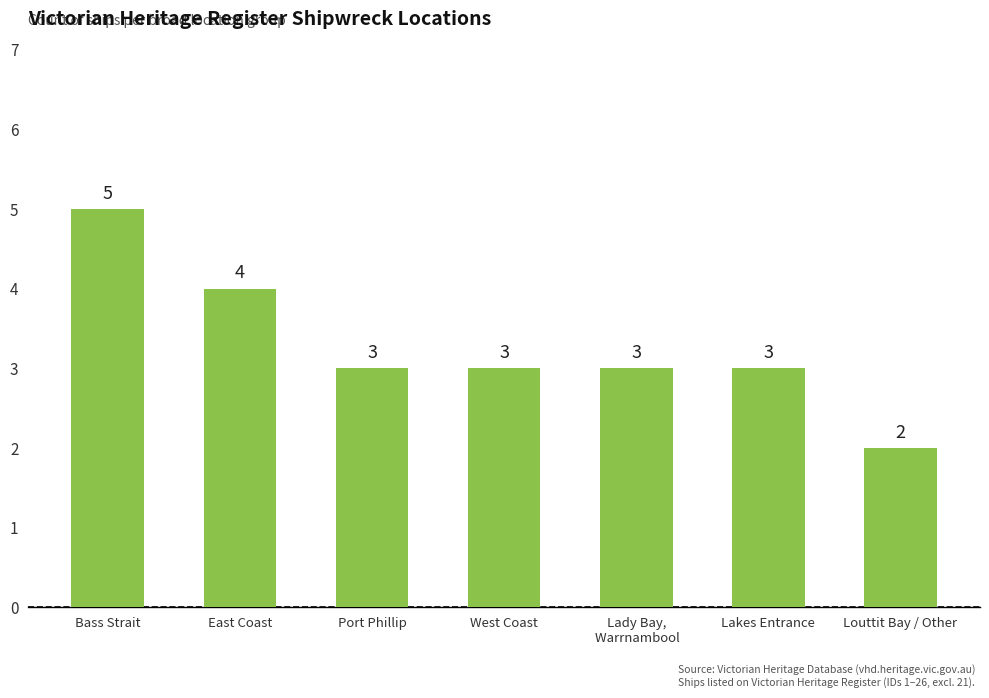

What is the change in value from Lady Bay,
 Warrnambool to Louttit Bay / Other?

-1